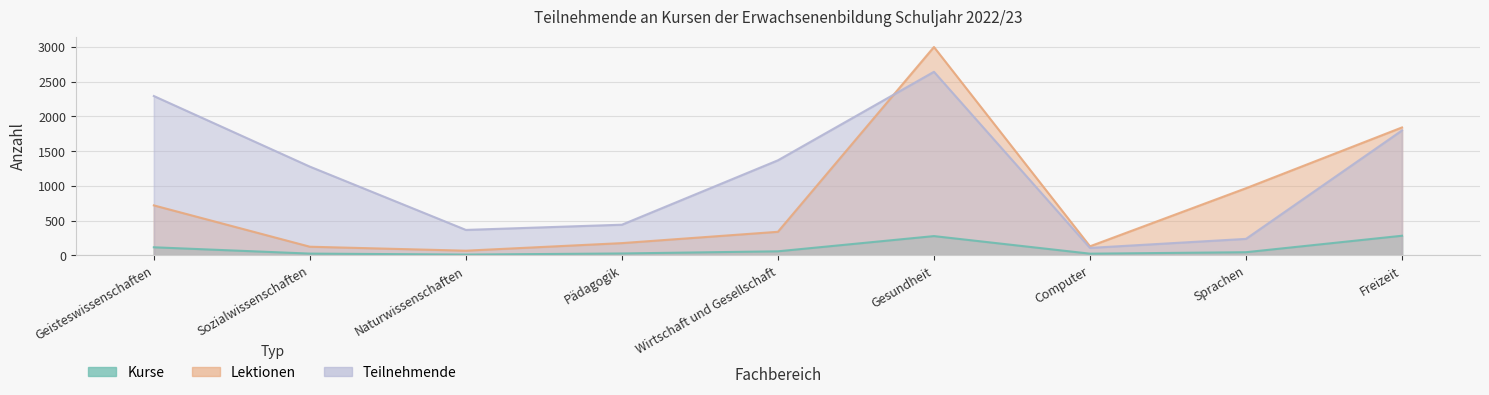

The Teilnehmende series shows 108 at Computer. True or false?

True